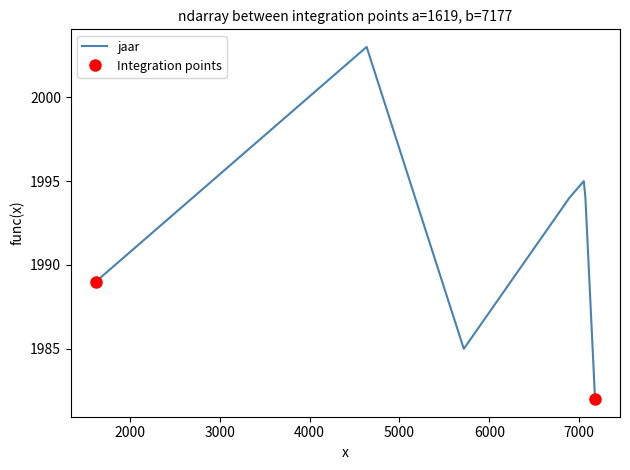

What is the maximum value for jaar?

2003